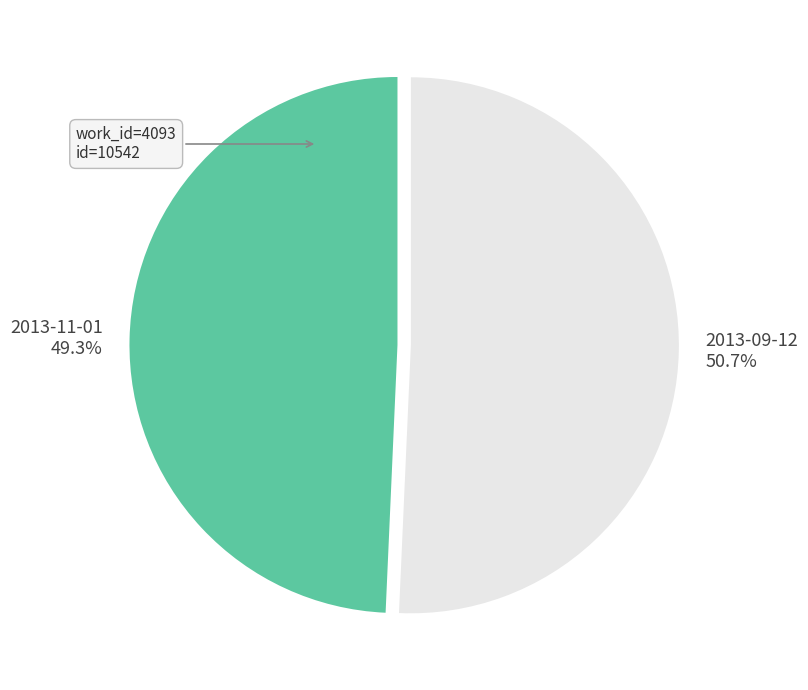

Count the number of slices in the pie.

2